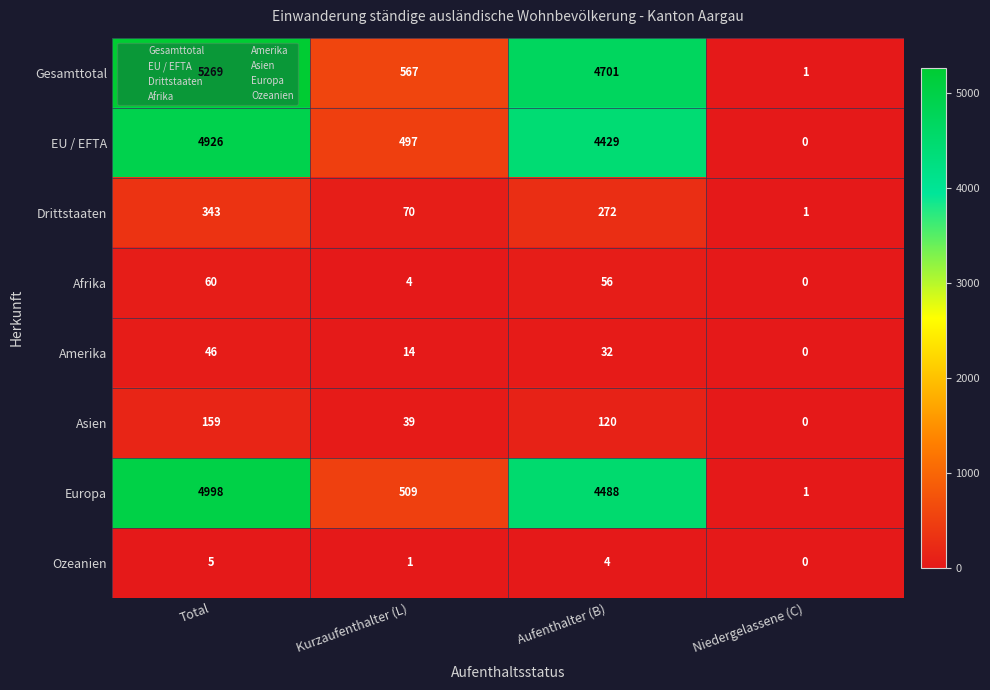

Which category has the lowest value across all series?

Niedergelassene (C)